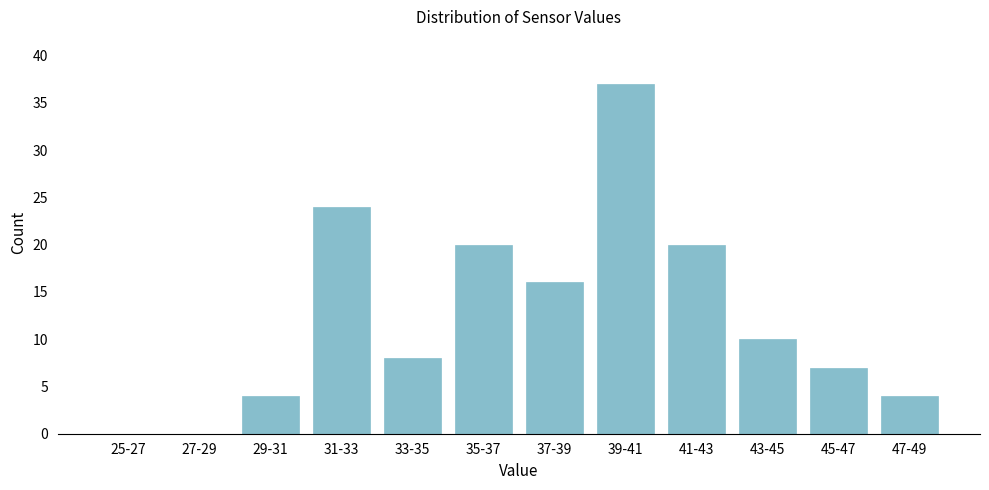

Reading right to left, extract all data points from this chart.

47-49=4	45-47=7	43-45=10	41-43=20	39-41=37	37-39=16	35-37=20	33-35=8	31-33=24	29-31=4	27-29=0	25-27=0